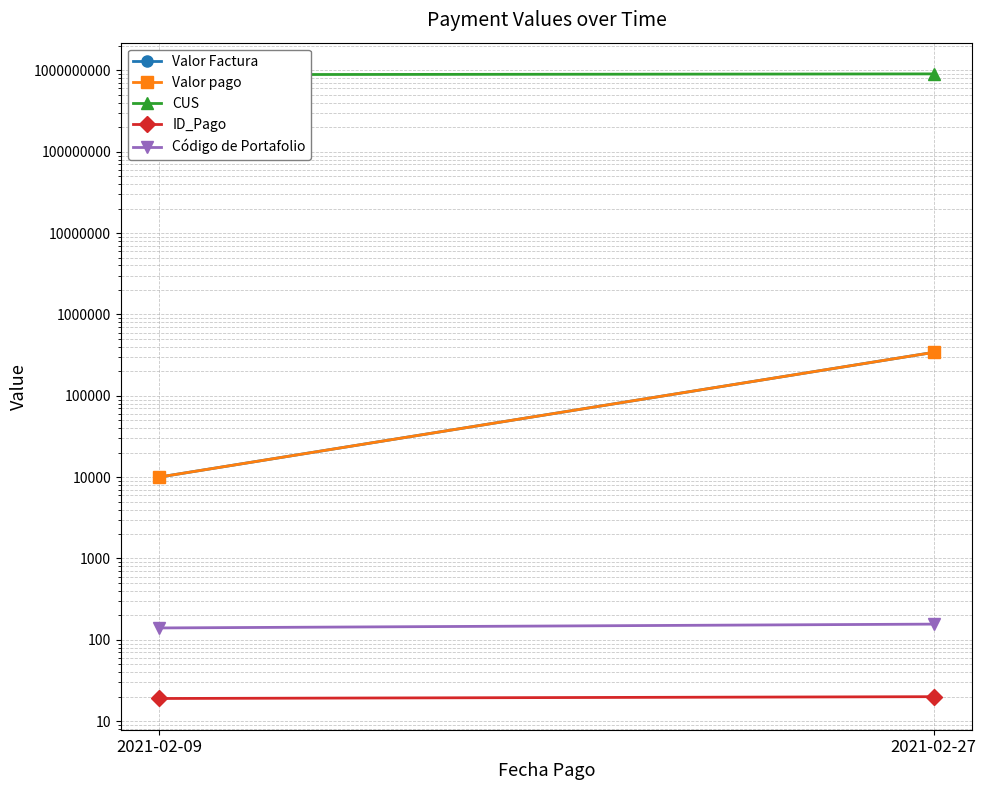

Which series has the largest total across all categories?

CUS